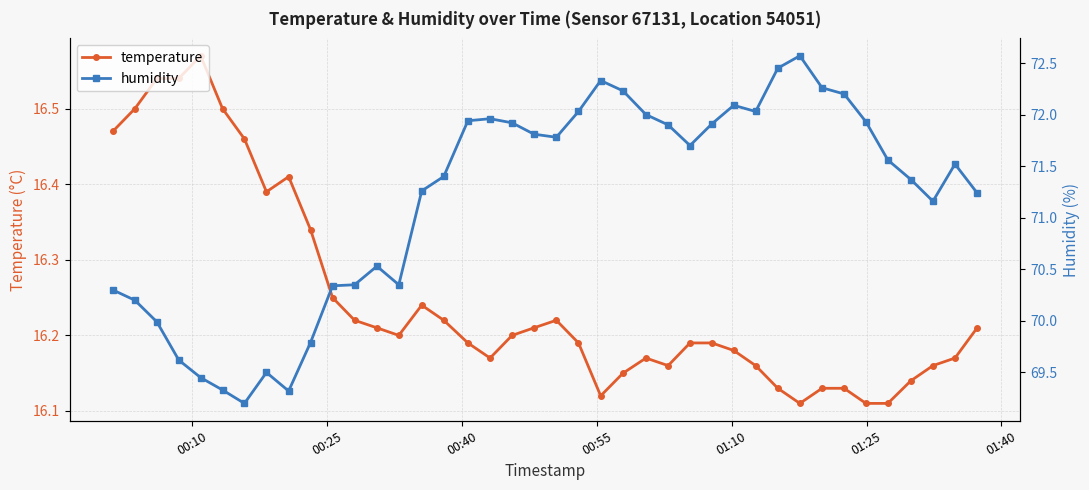

Does the chart display data point markers on the line(s)?

Yes